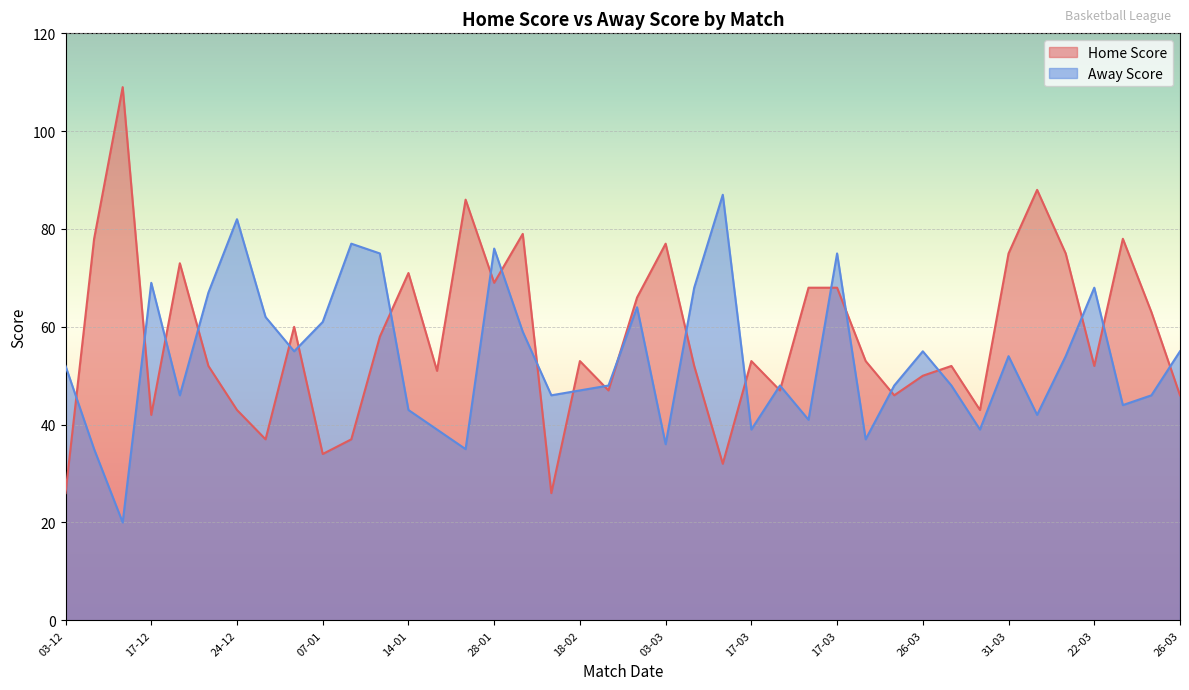

How many categories are shown in the chart?

40